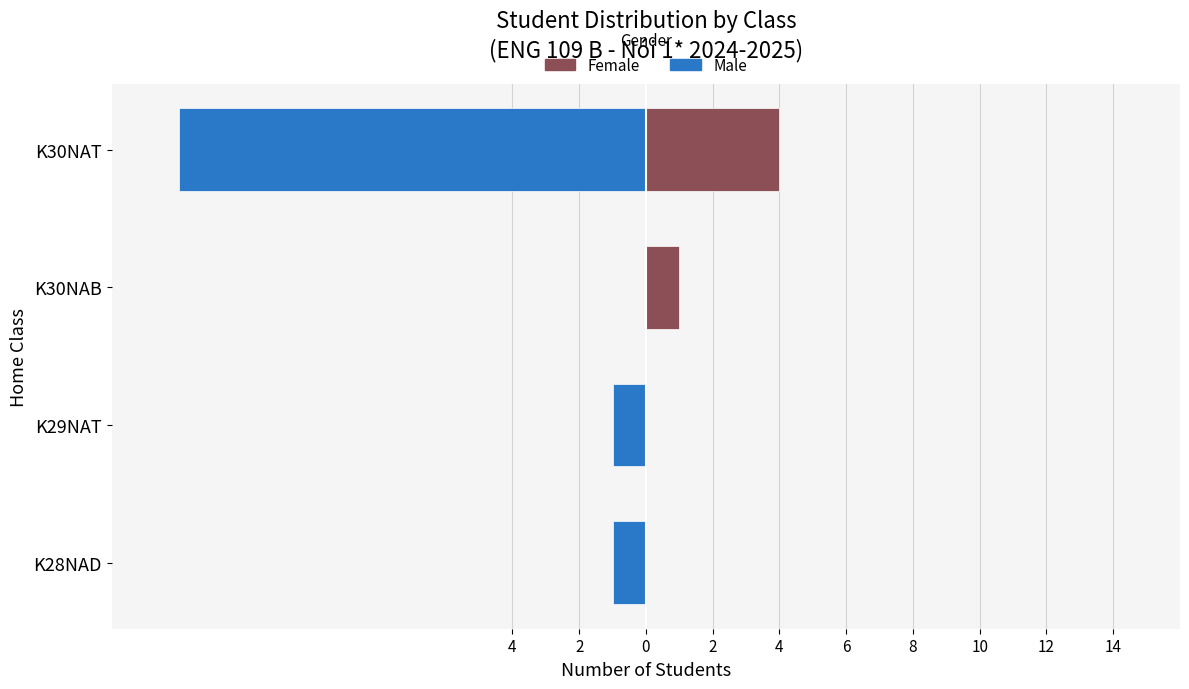

Are the bars horizontal?

Yes